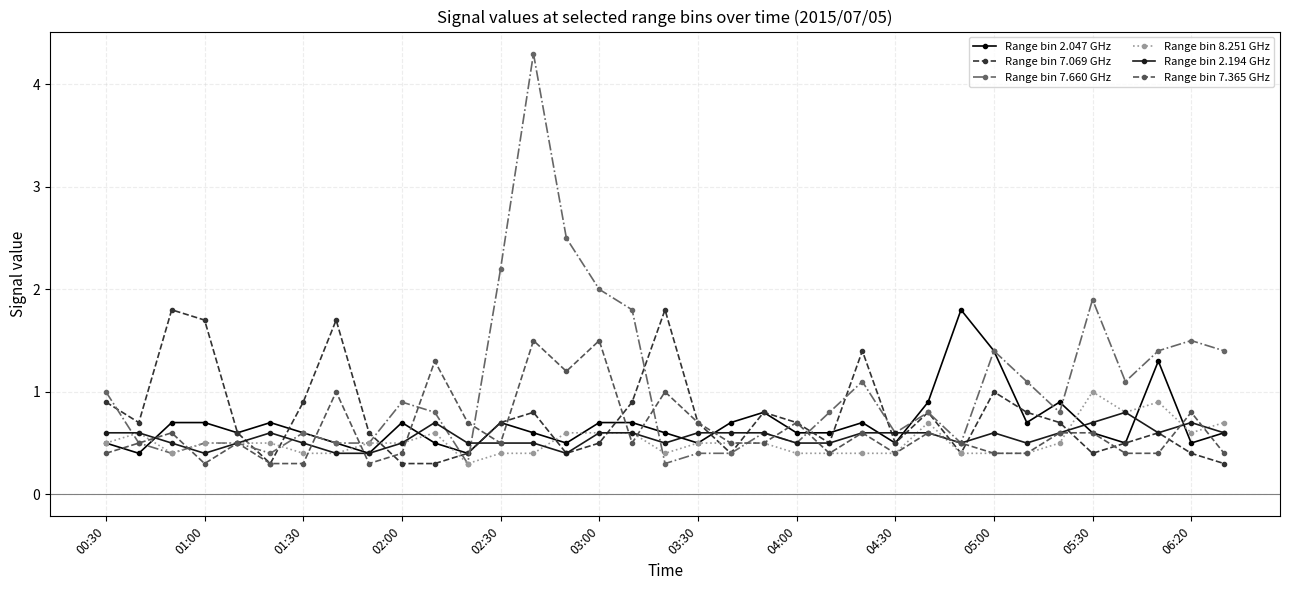

What is the smallest value displayed?

0.3